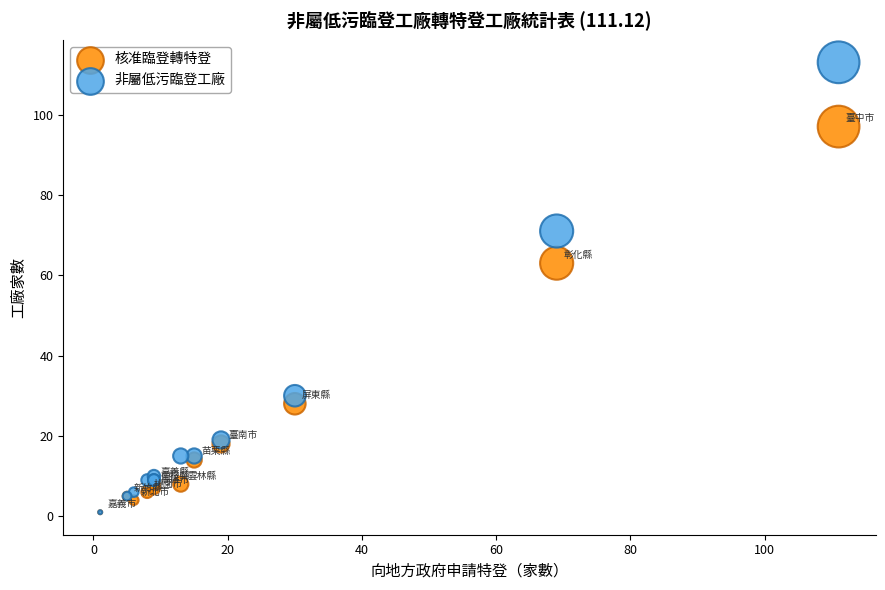

In the 非屬低污臨登工廠 series, what Y value is closest to 57?

71